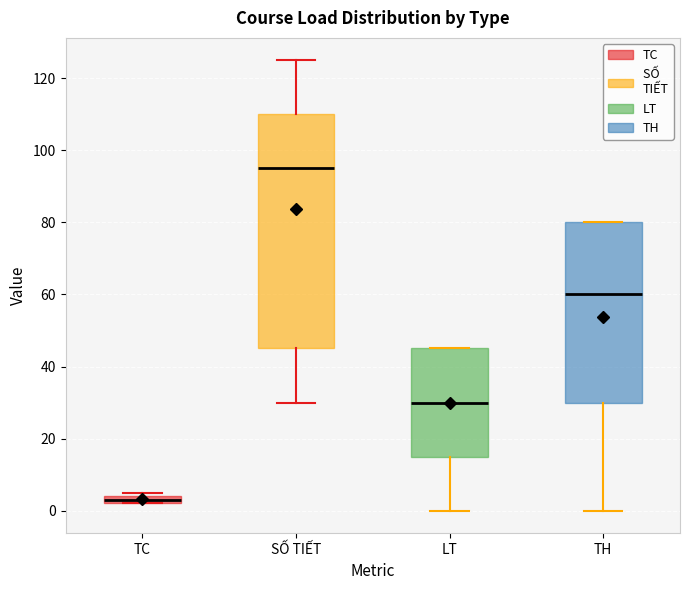

Where is the upper edge of the box for TH on the y-axis? The values are not printed on the chart, so give them approximately, as read against the axis.

80